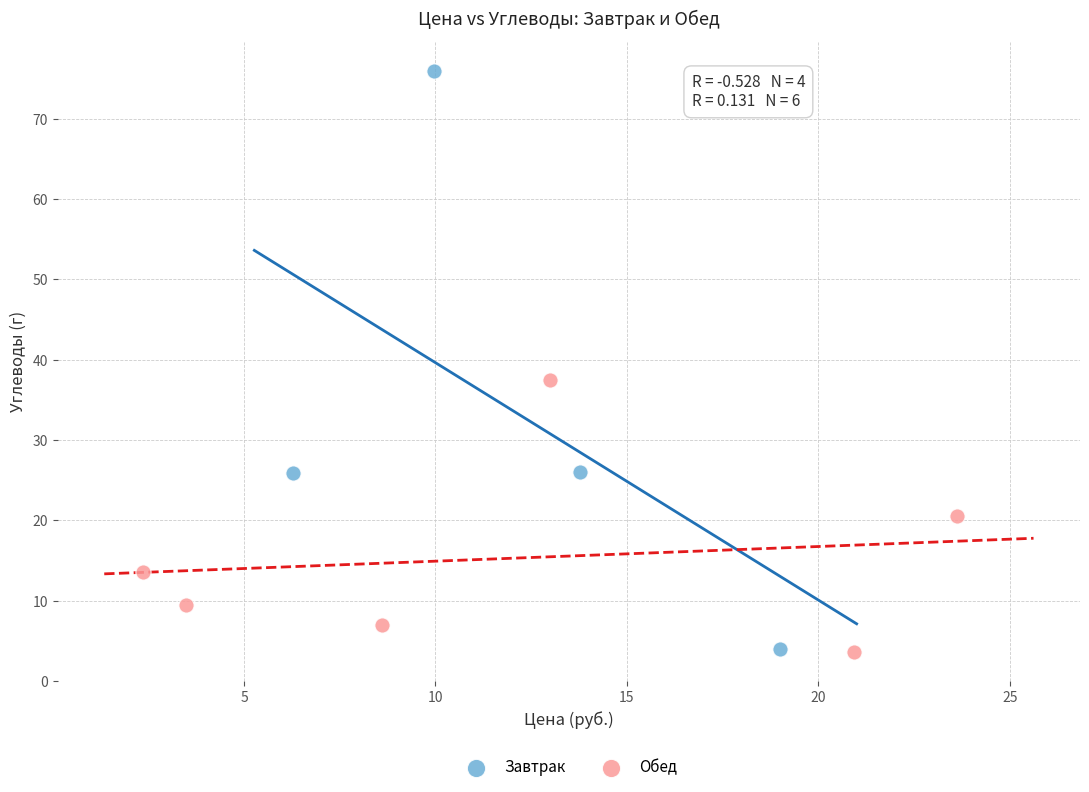

Which series has the widest spread of Y values?

Завтрак